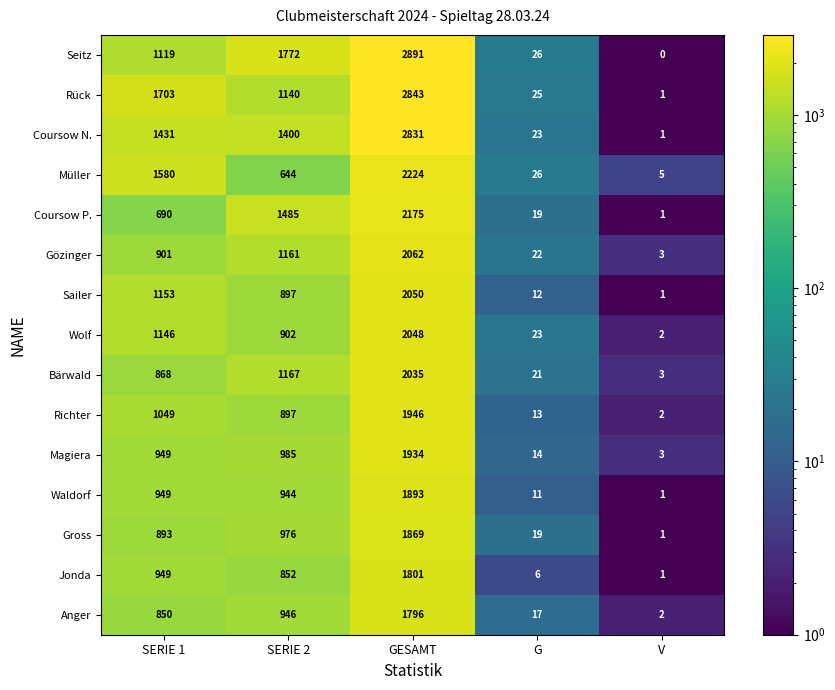

What is the total value across all series at SERIE 1?

16230